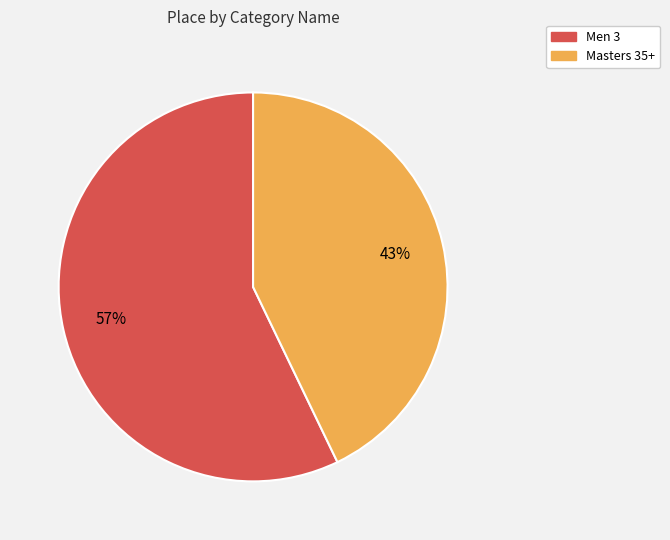

Is the sum of Masters 35+ and Men 3 greater than half?

Yes